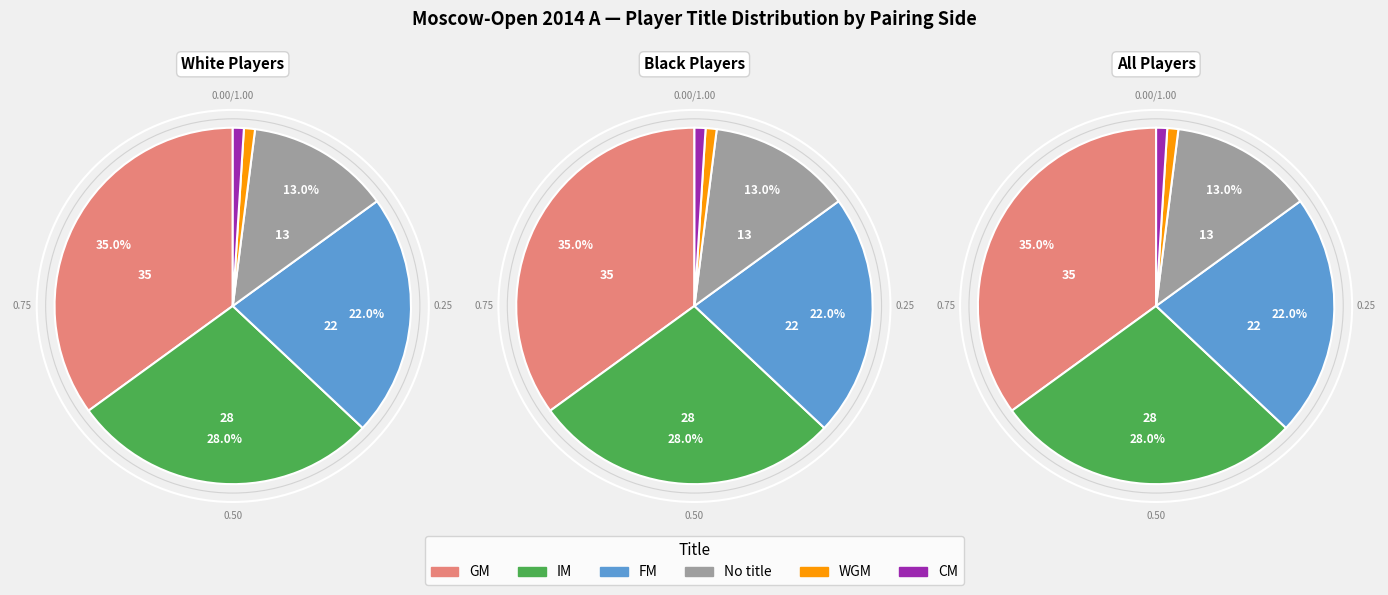

Is there a majority slice in this chart?

No